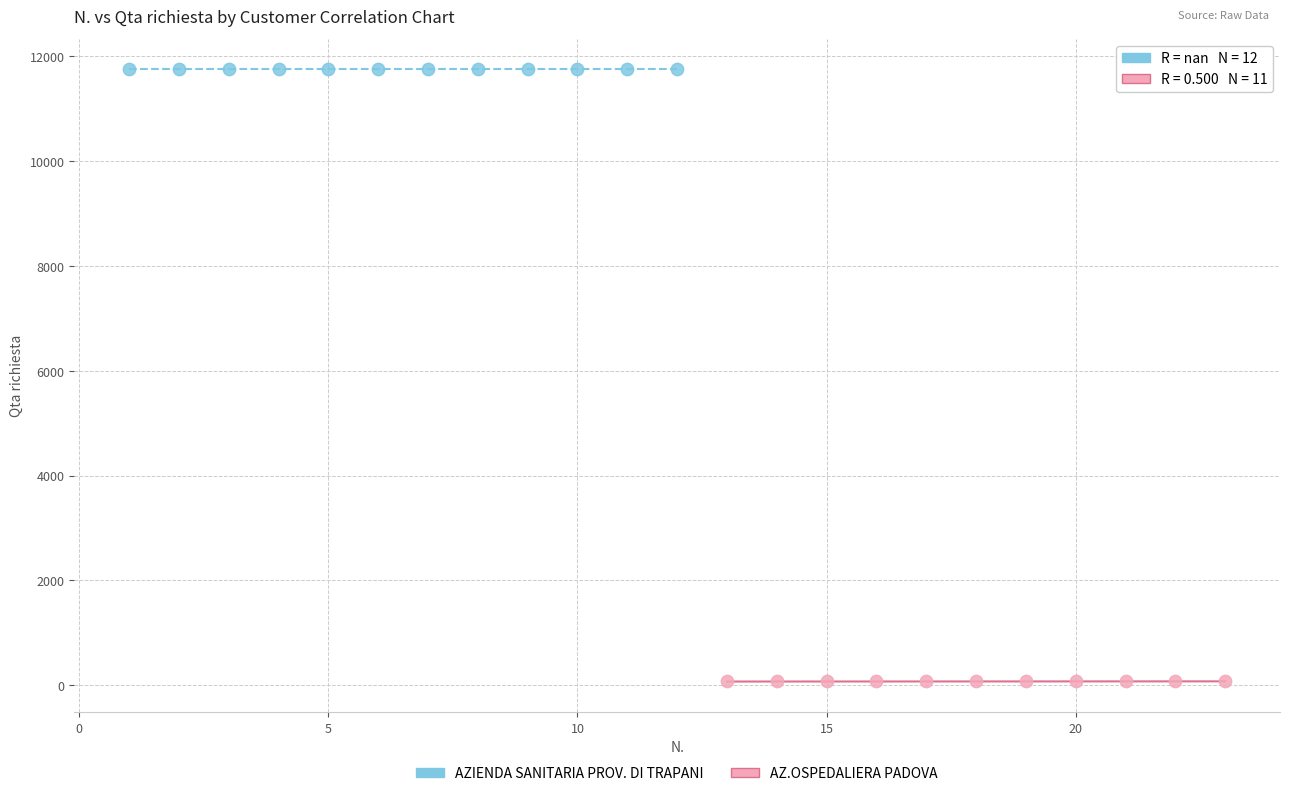

Which series contains the lowest Y value?

AZ.OSPEDALIERA PADOVA